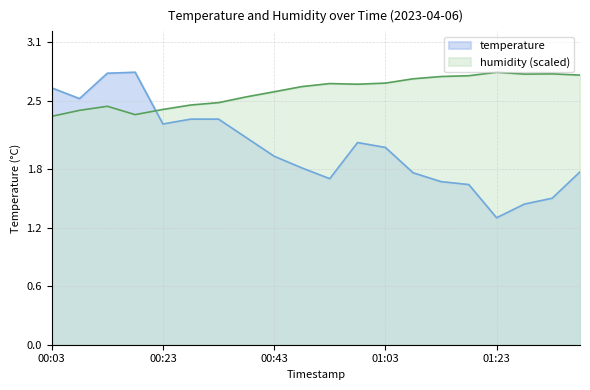

Rank the series by their maximum value, from lowest to highest.

temperature, humidity